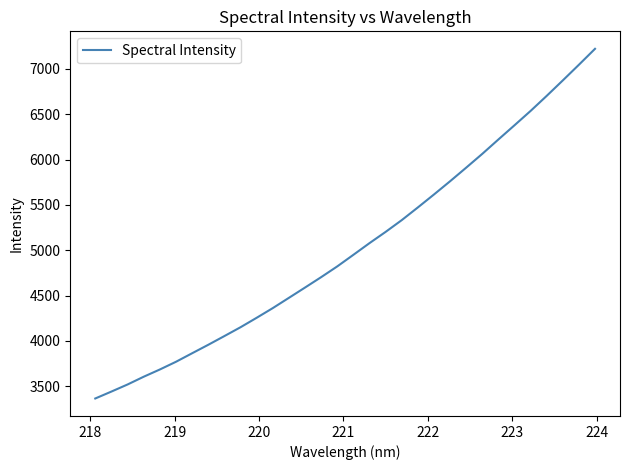

What is the greatest value displayed?

7219.9